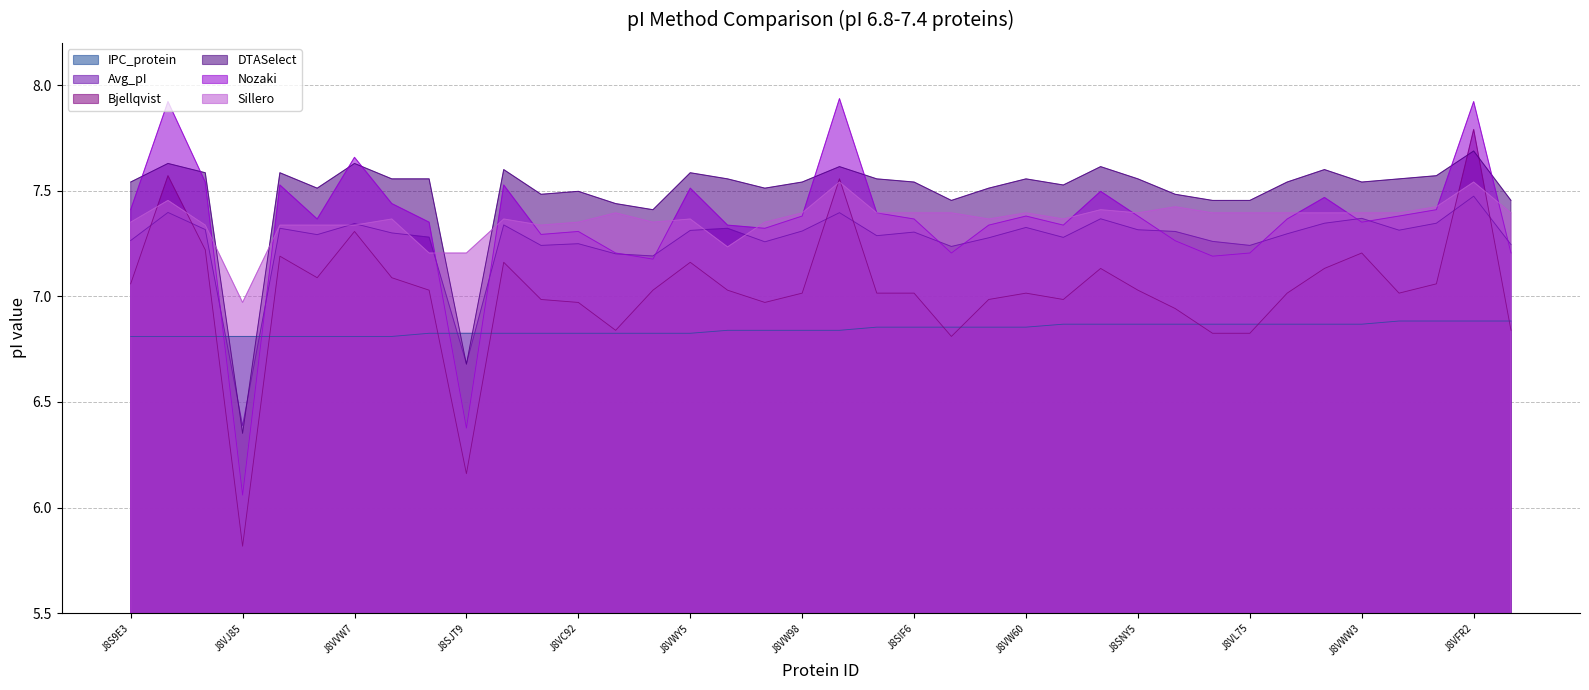

How many lines are shown in the chart?

6